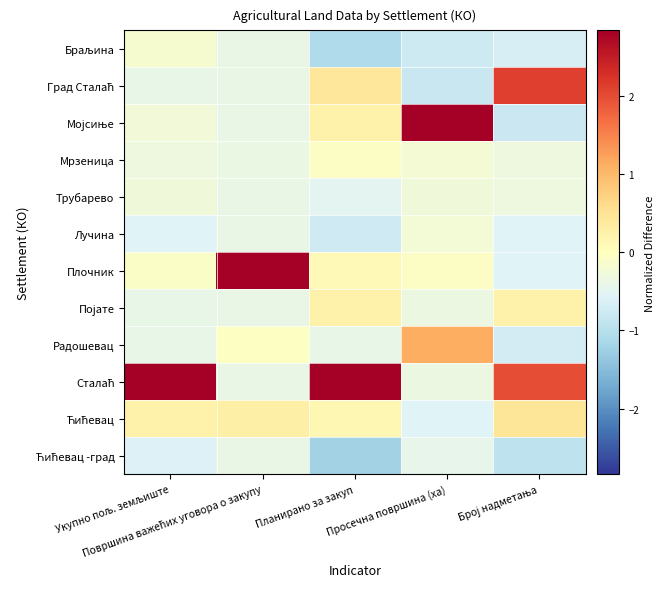

Between Планирано за закуп and Просечна површина (ха), which is larger?

Просечна површина (ха)